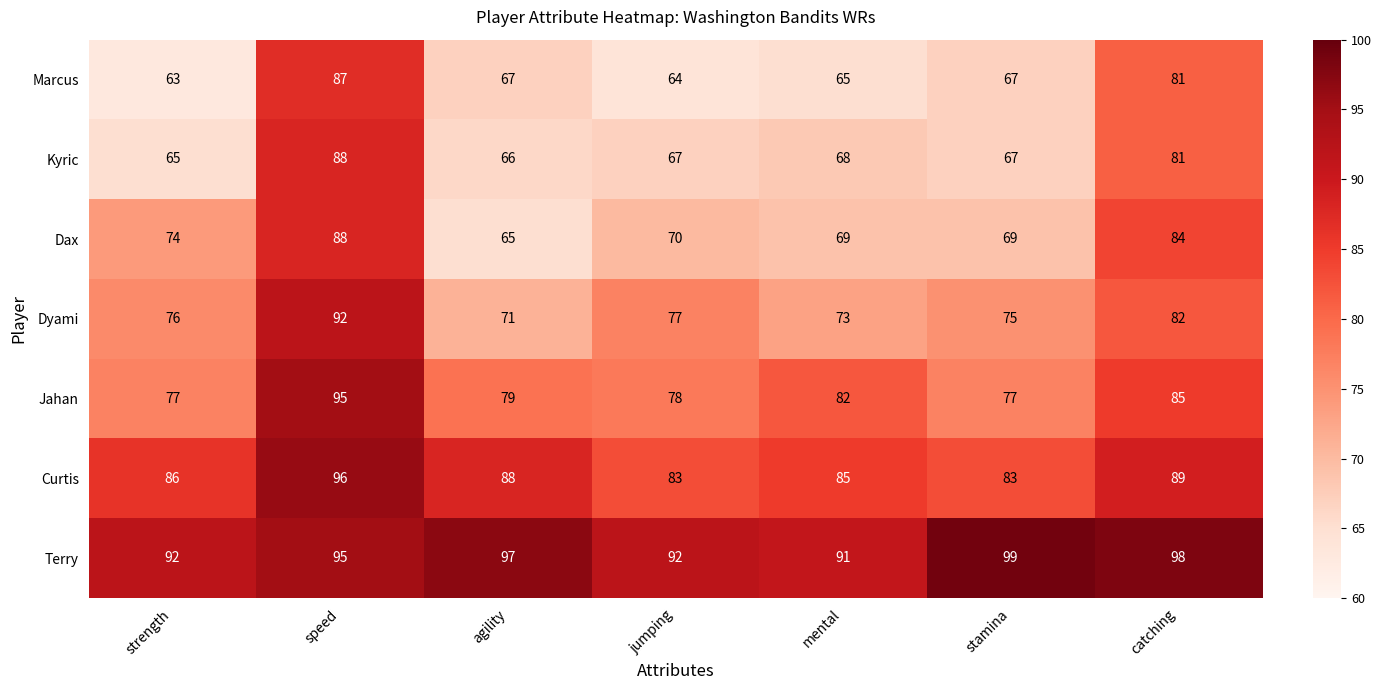

What is the difference between the second highest and second lowest values in the Kyric series?

15